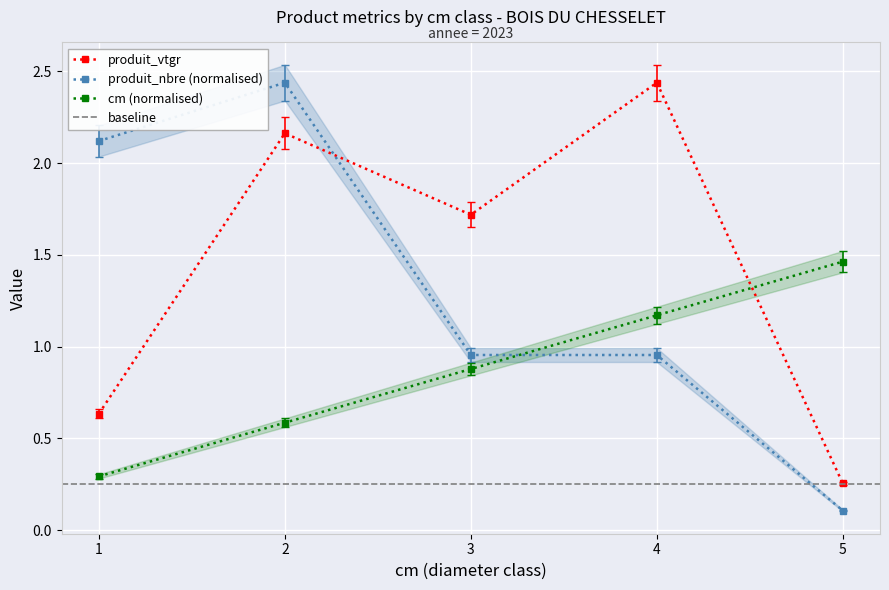

What is the average value of the cm series?

0.8